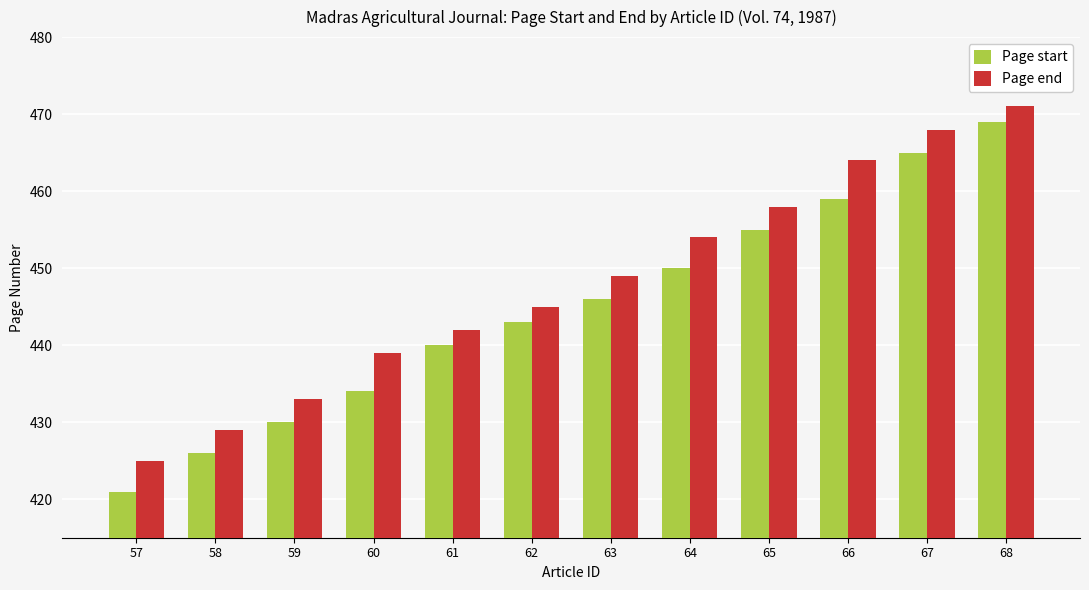

Is it true that Page start equals 434 at 60?

True